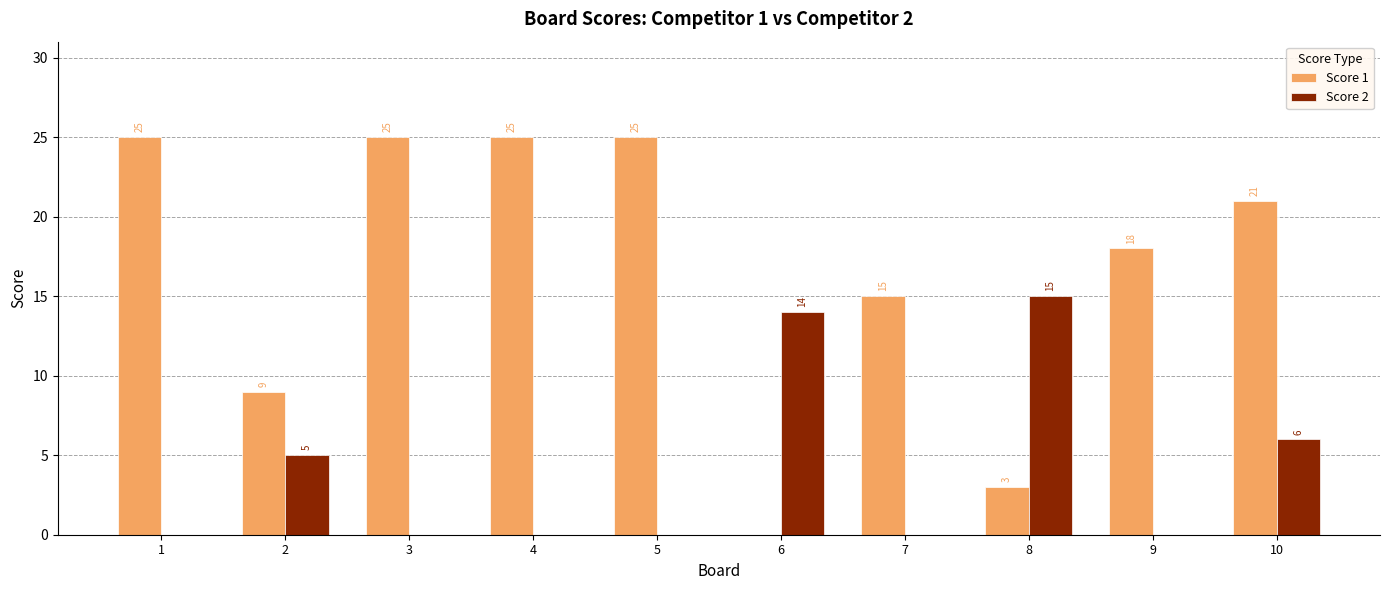

Reading left to right, transcribe all the data shown in this chart.

Score 1: 25	9	25	25	25	0	15	3	18	21
Score 2: 0	5	0	0	0	14	0	15	0	6